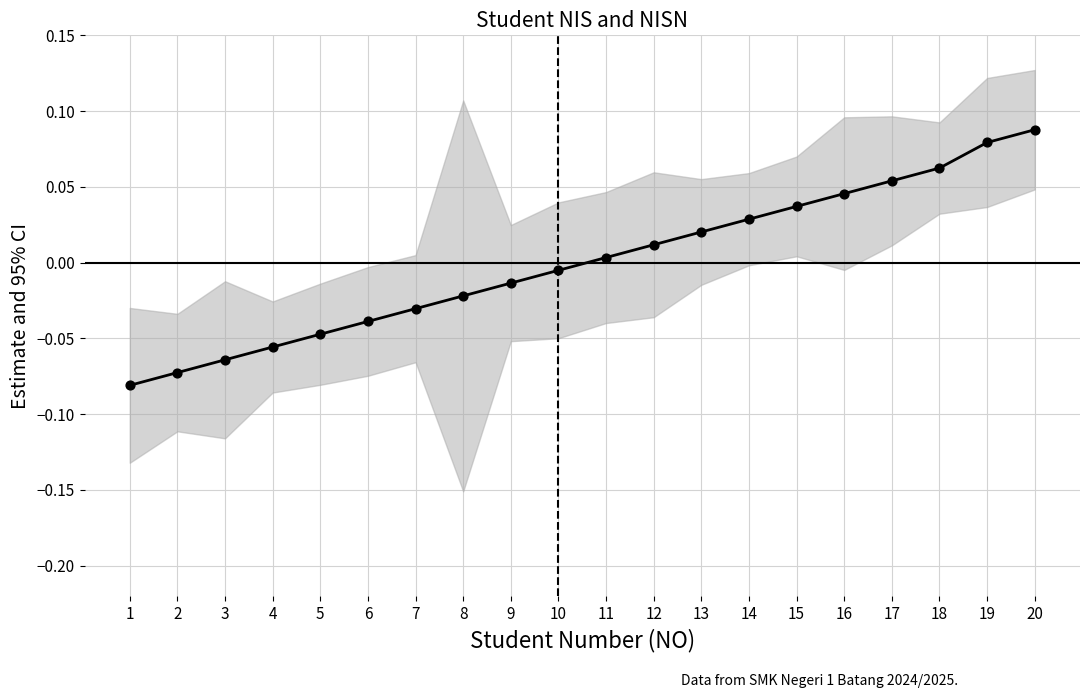

Between 20 and 12, which is larger?

20